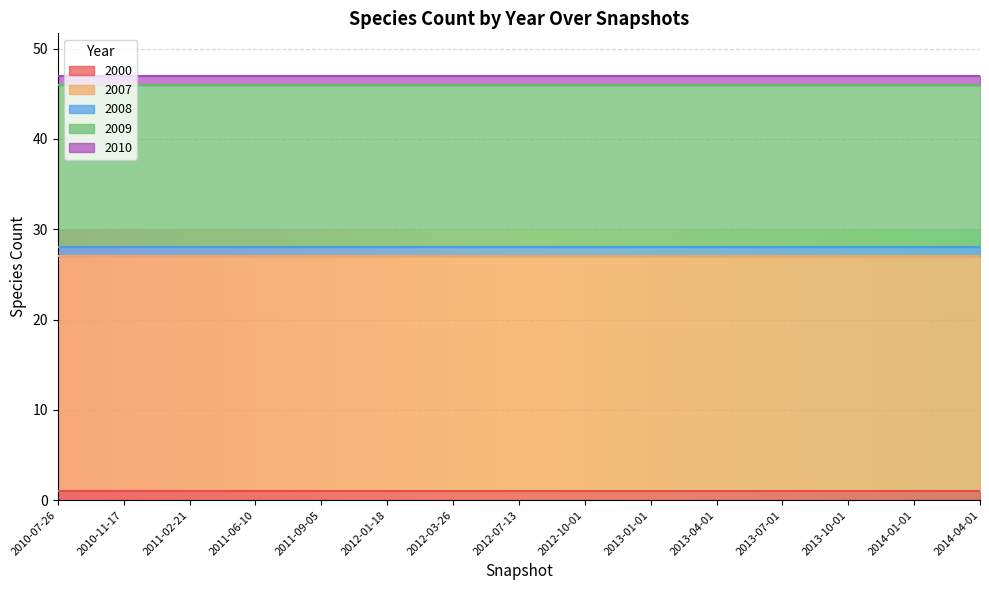

At which category is the sum across all series the highest?

2010-07-26